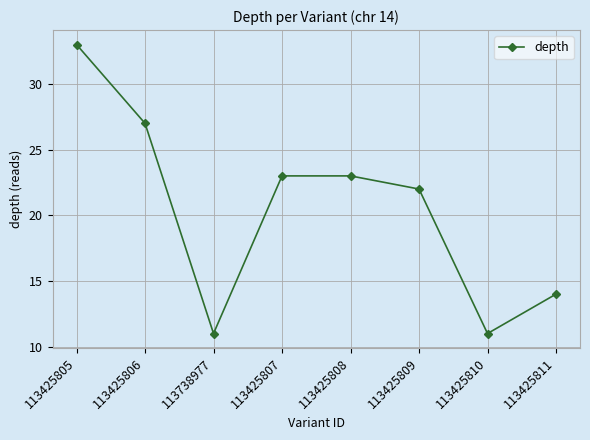

How many values are below 23?

4